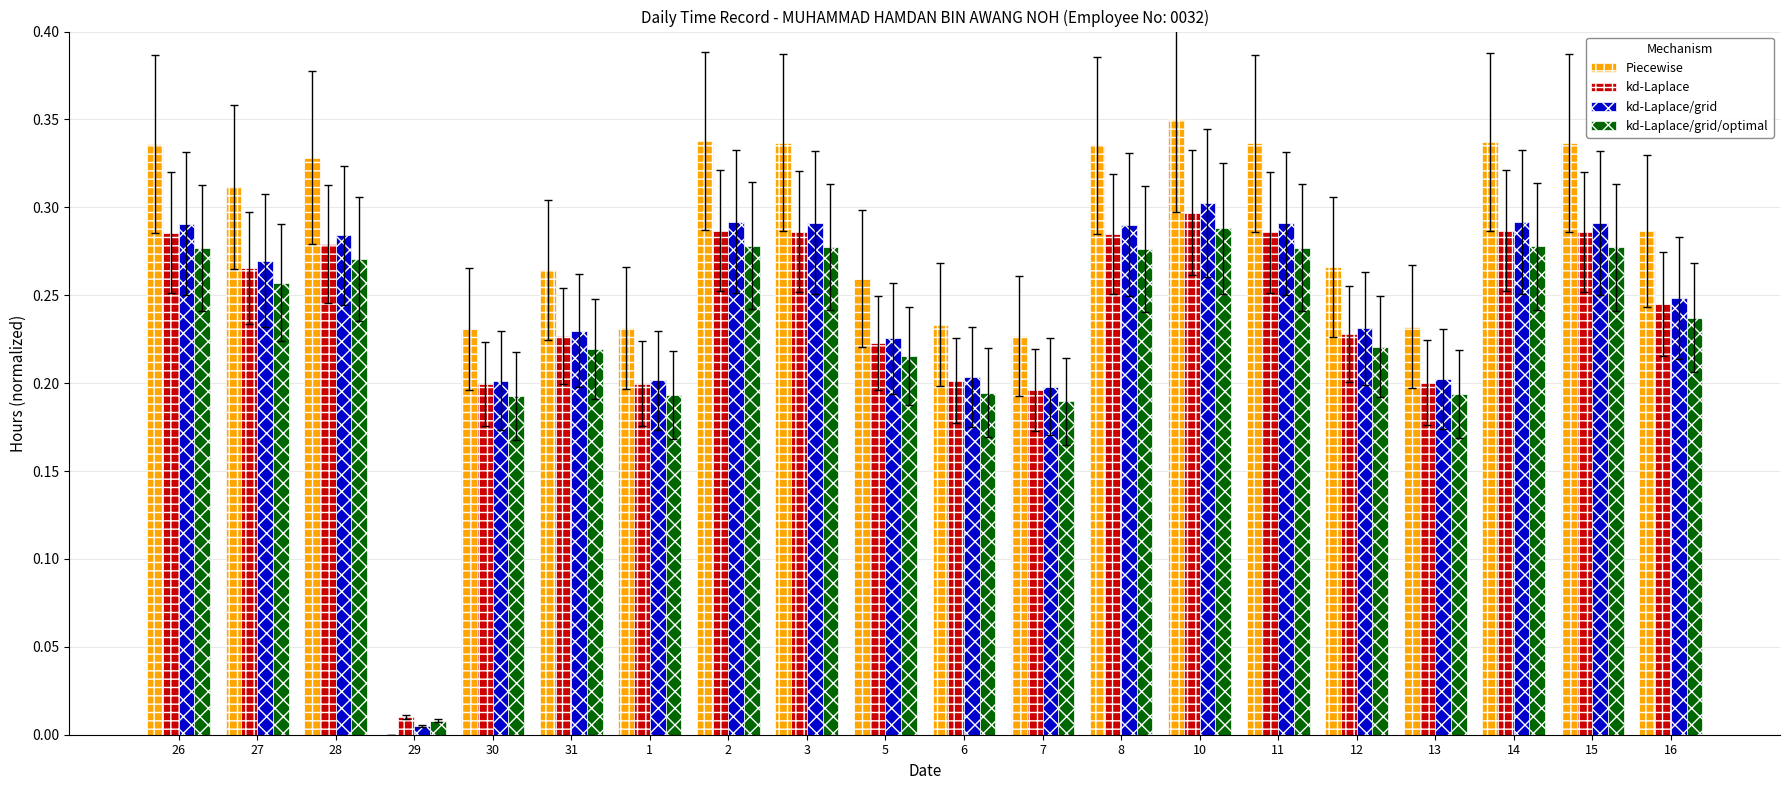

Is it true that kd-Laplace/grid/optimal equals 0.3 at 28?

True